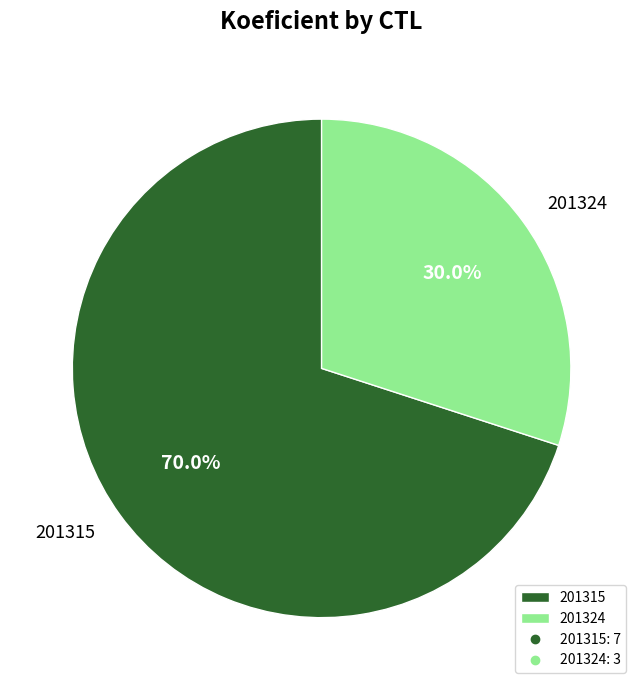

How many segments does this pie chart have?

2